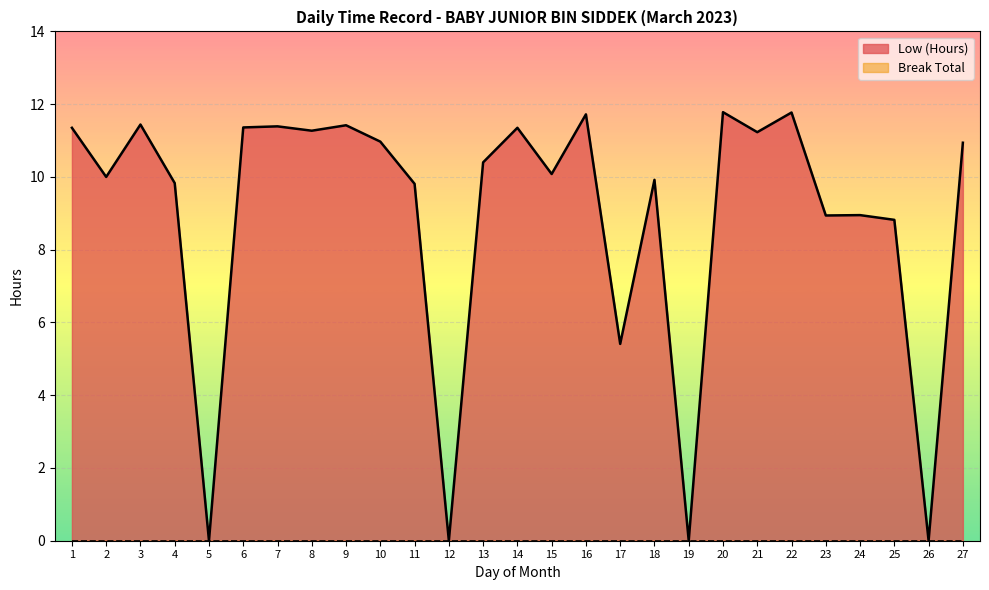

True or false: the data shows 4.0 at 24.

False